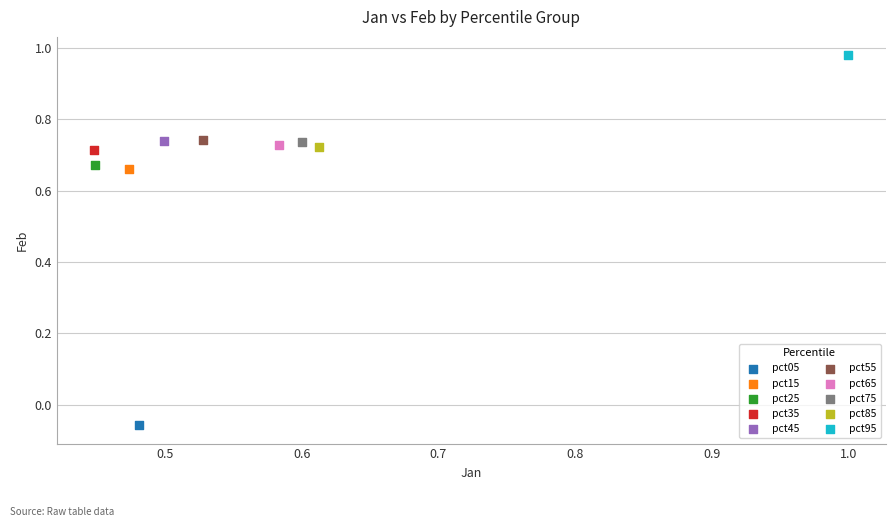

What are all the series names shown in the legend?

pct05, pct15, pct25, pct35, pct45, pct55, pct65, pct75, pct85, pct95